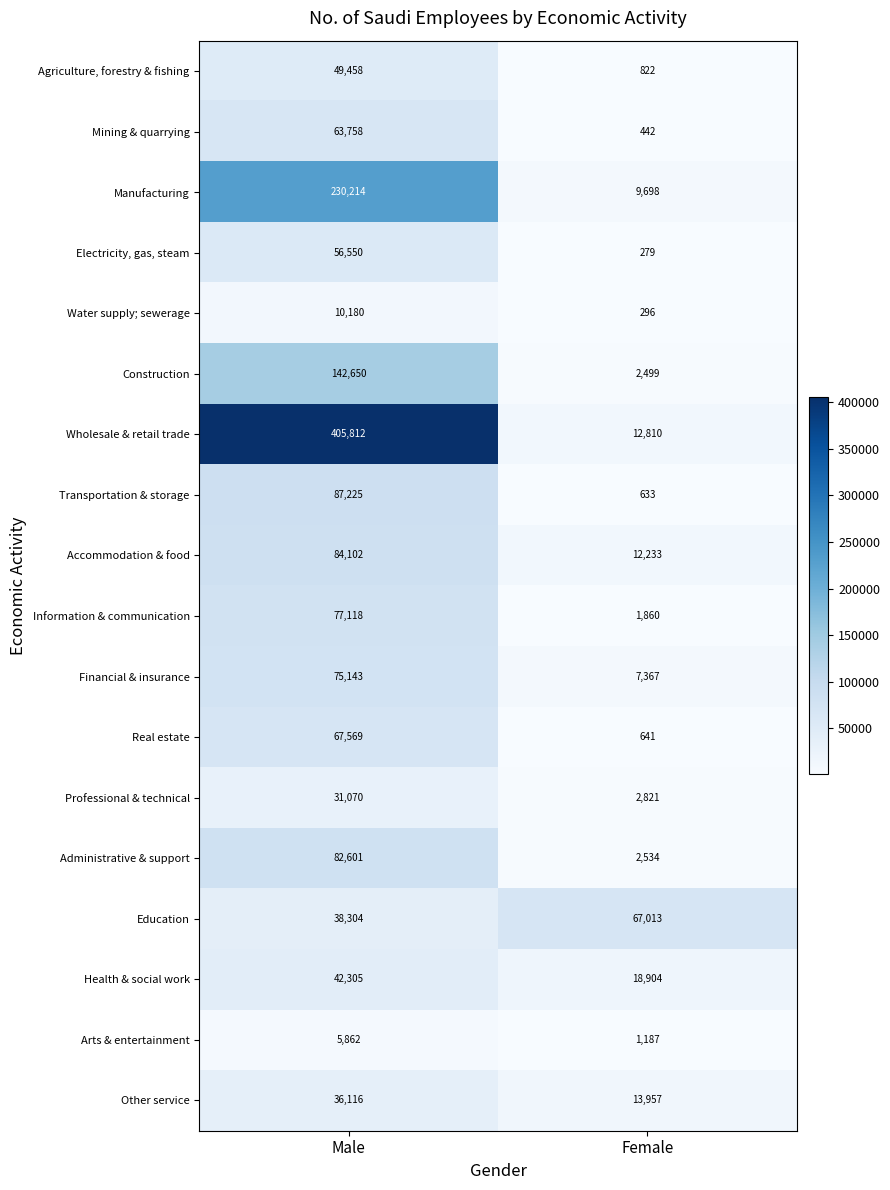

Is the value of Construction at Male greater than the value of Real estate at Male?

Yes